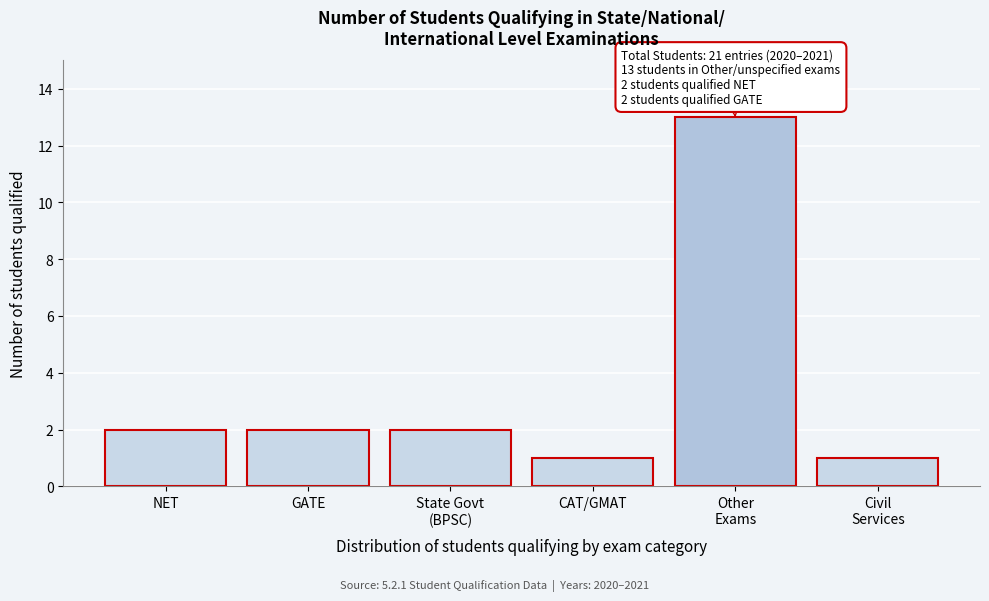

Reading left to right, list all the values displayed in this chart.

2	2	2	1	13	1